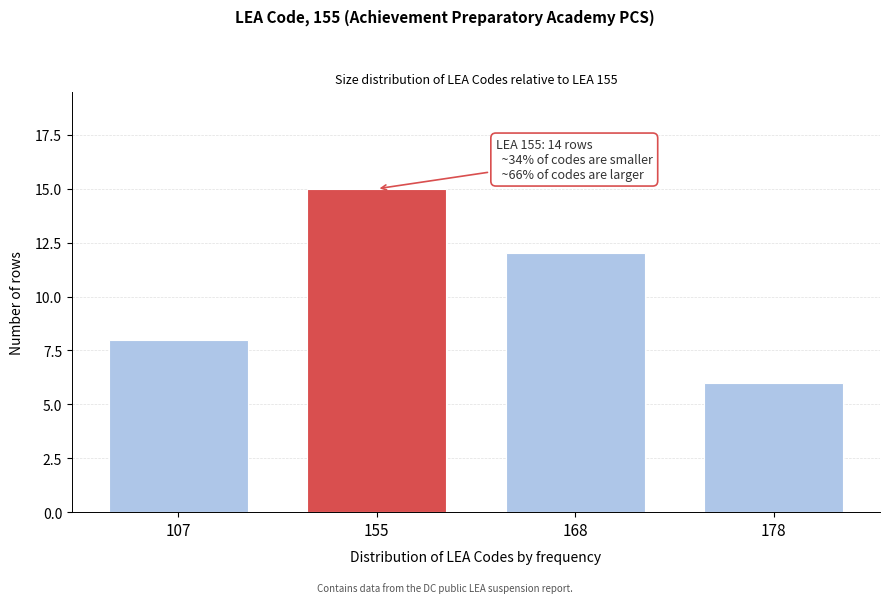

Reading right to left, what are all the values shown in this chart?

6	12	15	8